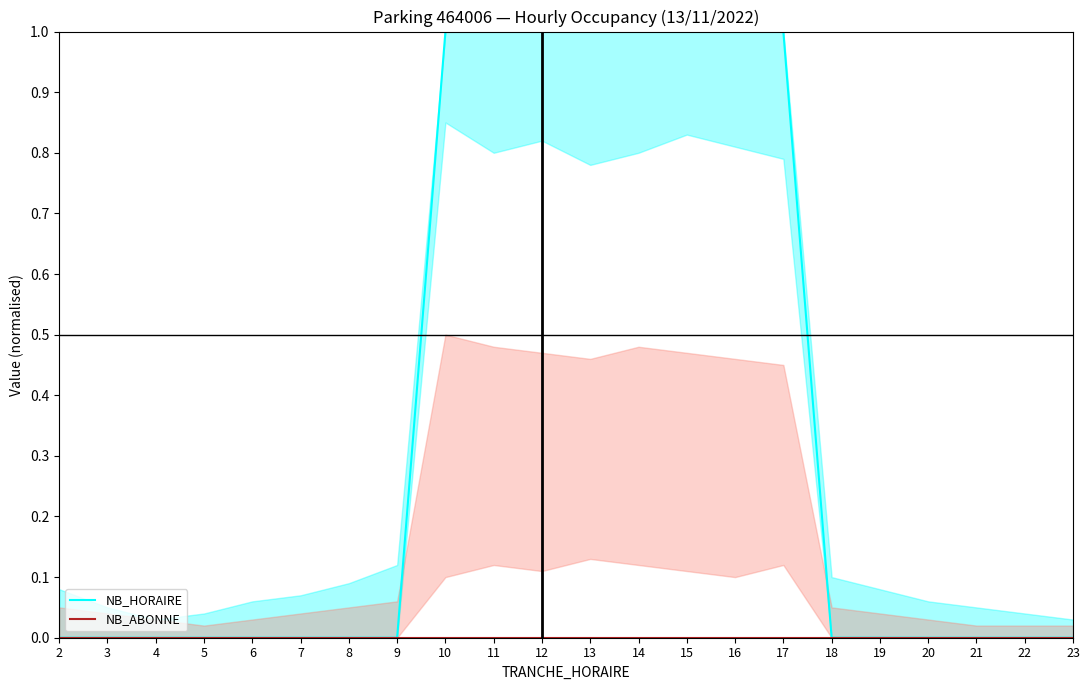

True or false: NB_ABONNE and NB_HORAIRE intersect in this chart.

False